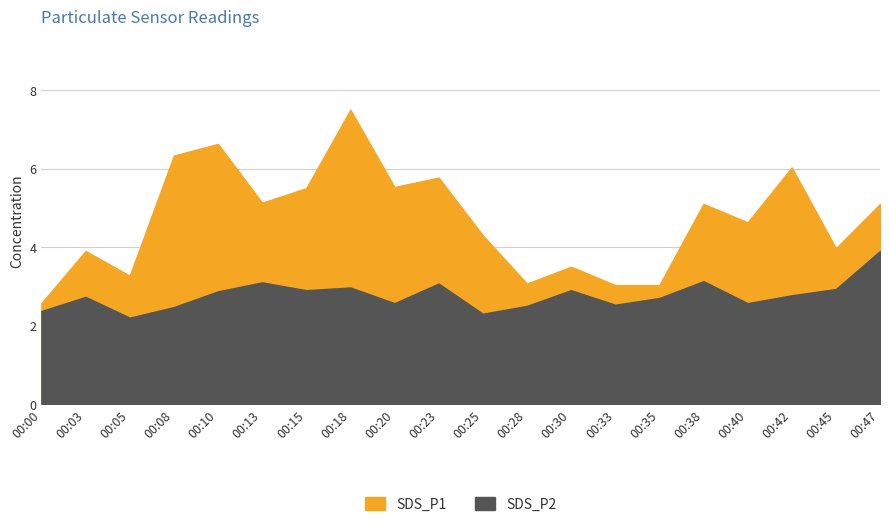

True or false: SDS_P1 has a value of 2.0 at 00:45.

False